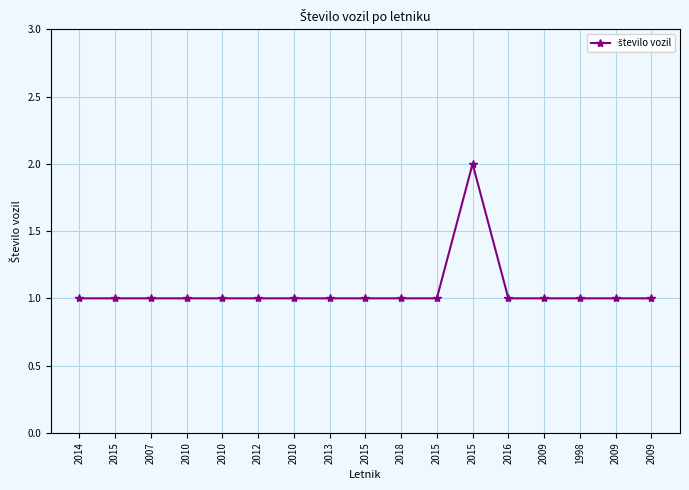

What is the label of the 1st point from the right?

2009